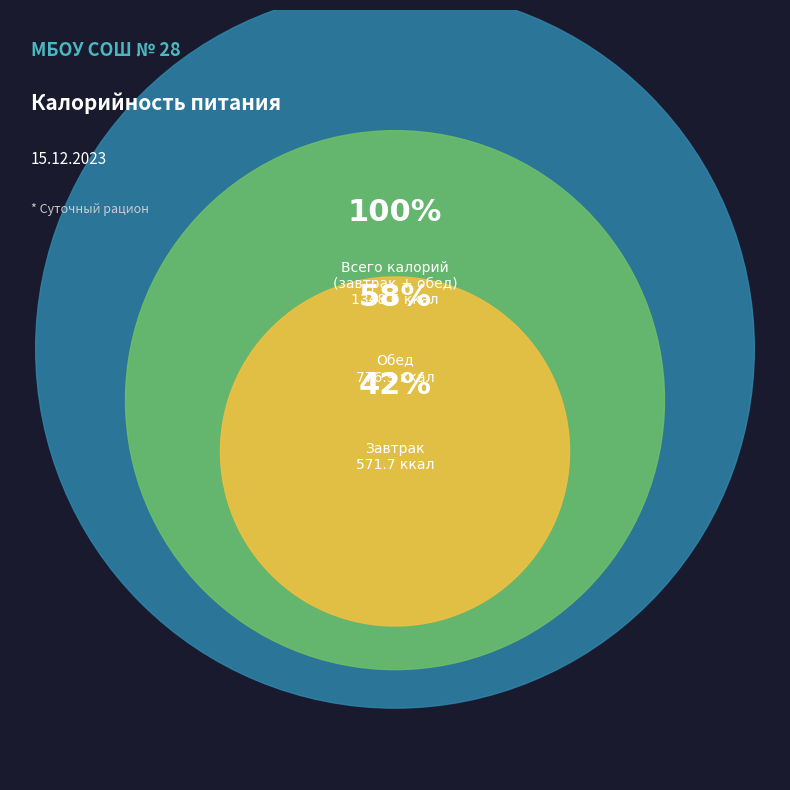

Combined, do Обед and Завтрак account for over 50%?

Yes